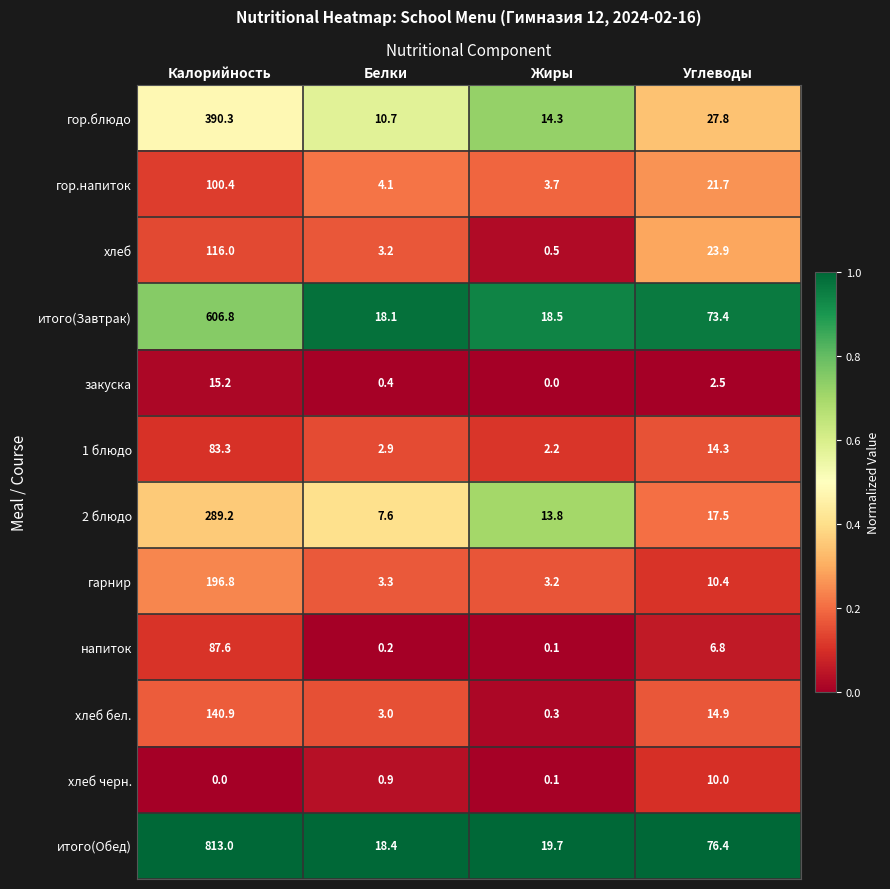

What is the total value across all series at Калорийность?

2839.5